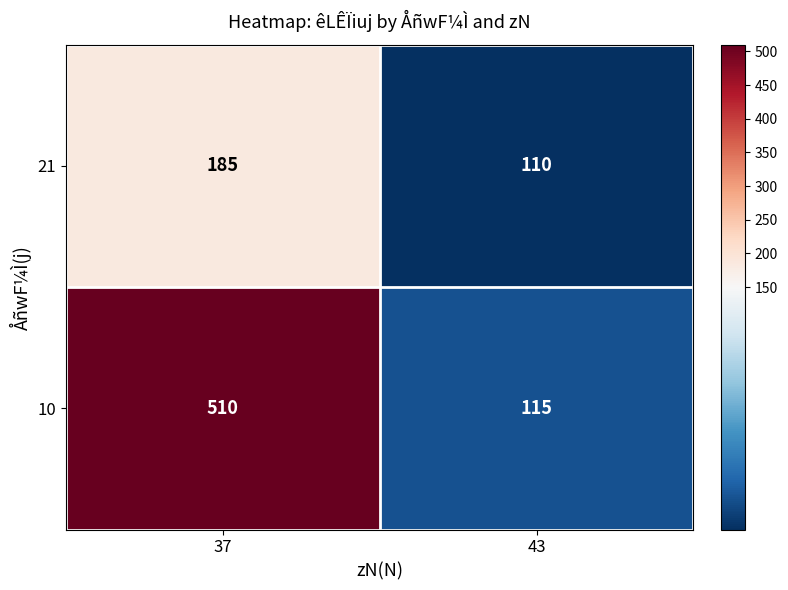

At which category is the sum across all series the highest?

37